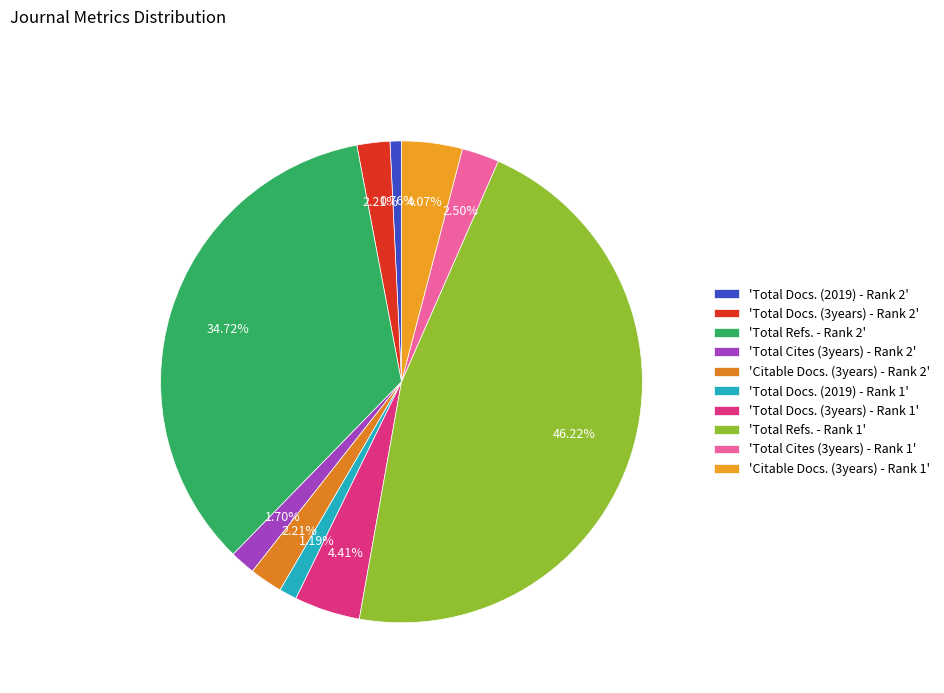

Count the number of slices in the pie.

10